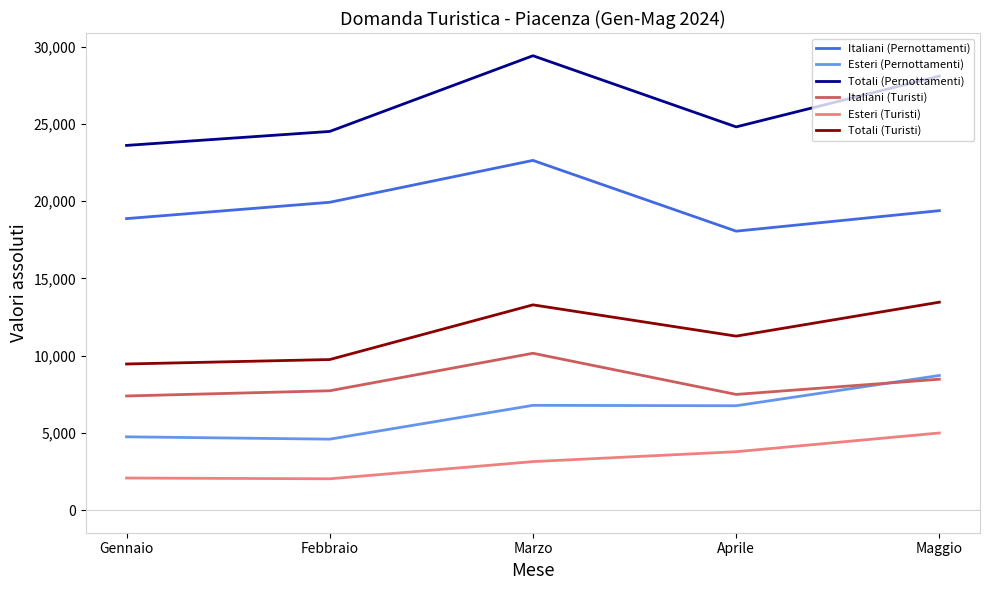

Which series changed the most between Aprile and Maggio?

Totali (Pernottamenti)